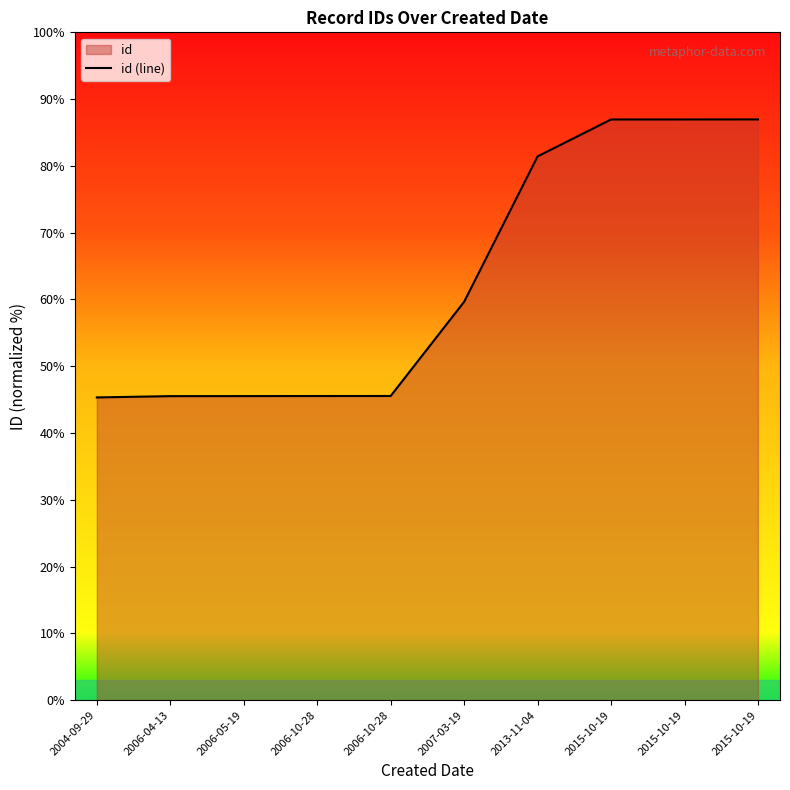

Reading left to right, list all the values displayed in this chart.

12881	12936	12938	12941	12942	16951	23139	24711	24712	24713